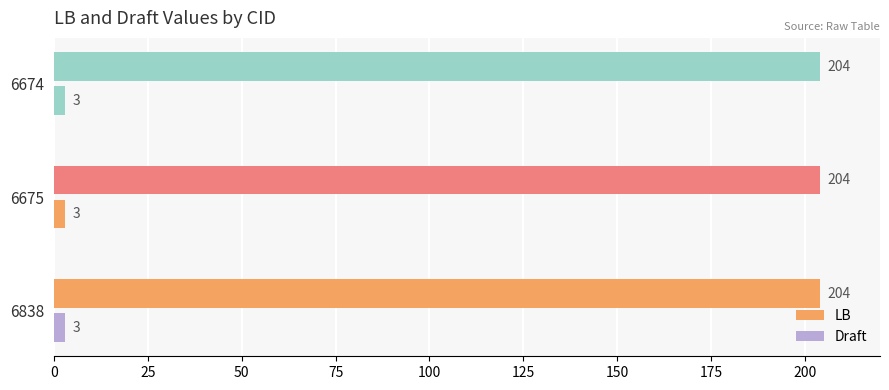

What is the value of the LB bar at the 2nd from the left?

204